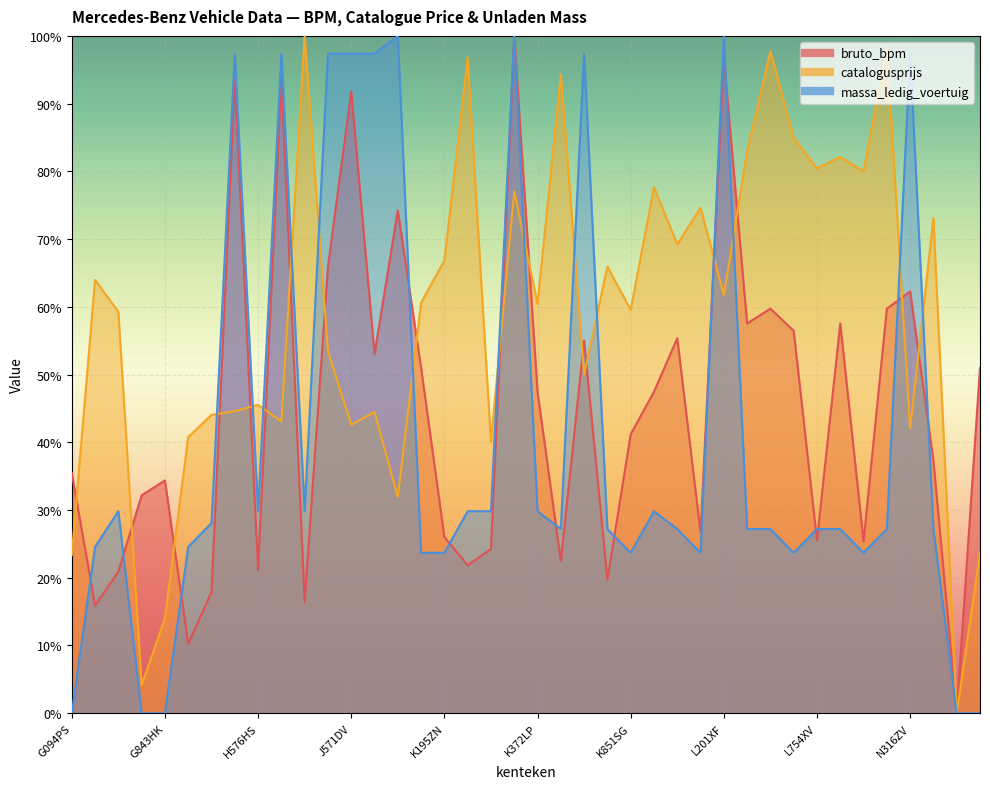

True or false: bruto_bpm has more than 1 points higher than both neighbors.

True